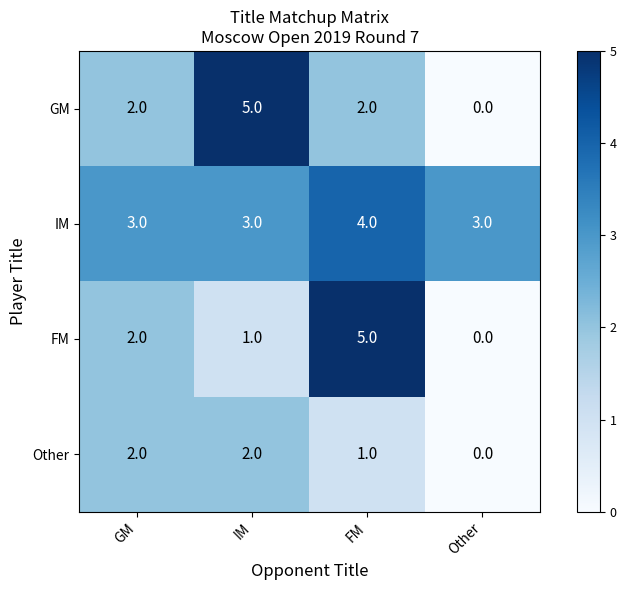

Reading left to right, transcribe all the data shown in this chart.

GM: 2	5	2	0
IM: 3	3	4	3
FM: 2	1	5	0
Other: 2	2	1	0